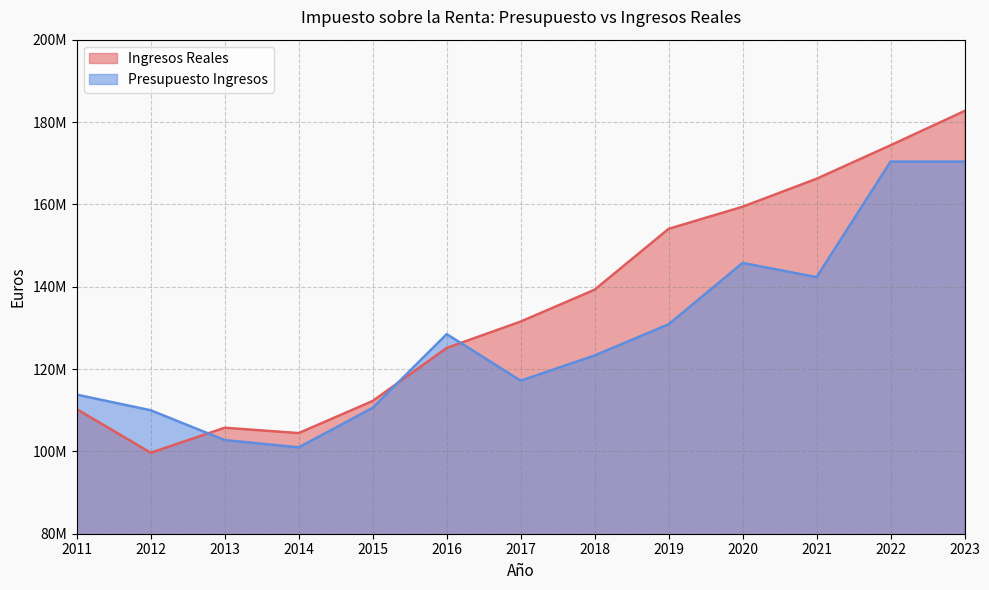

True or false: Presupuesto Ingresos and Ingresos Reales intersect in this chart.

True